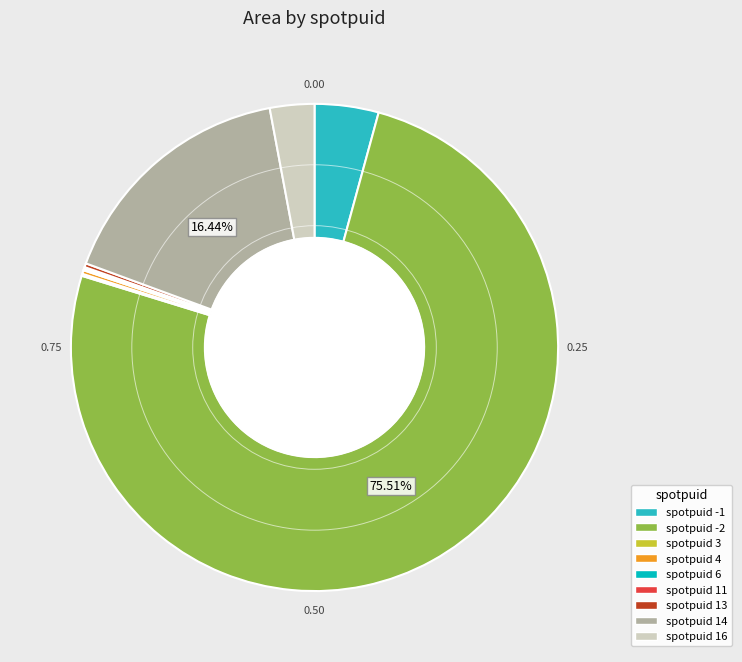

To the nearest percent, what is the difference between the largest and smallest slice percentages?

75%